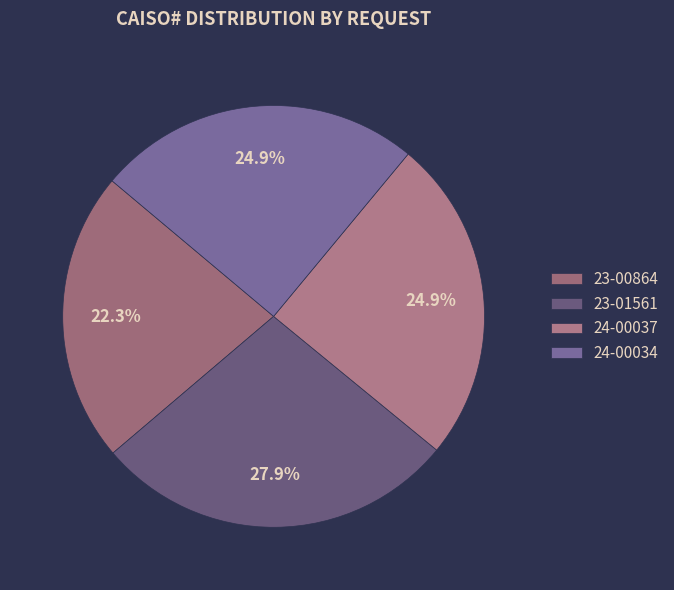

Does 24-00037 account for over 50% of the chart?

No